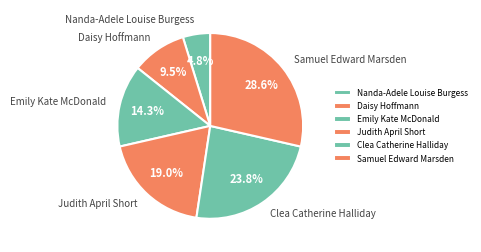

Does Nanda-Adele Louise Burgess represent more than half of the total?

No